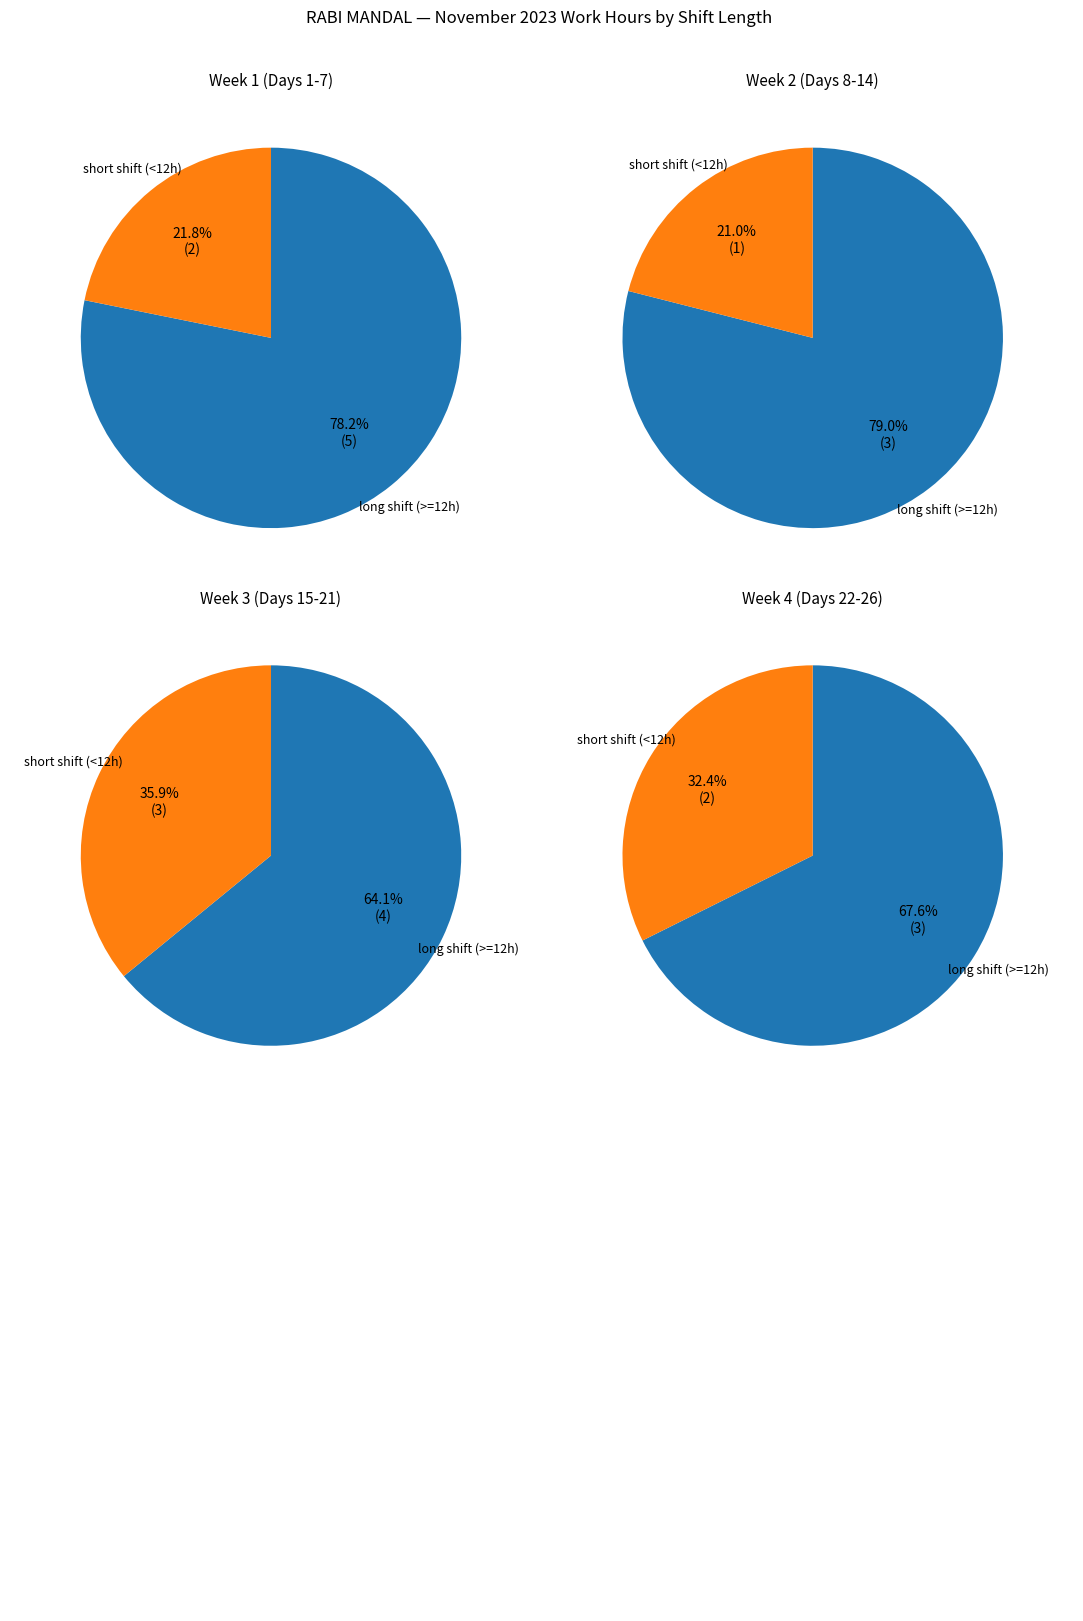

What is the change in value from 21 to 24?

-1.0